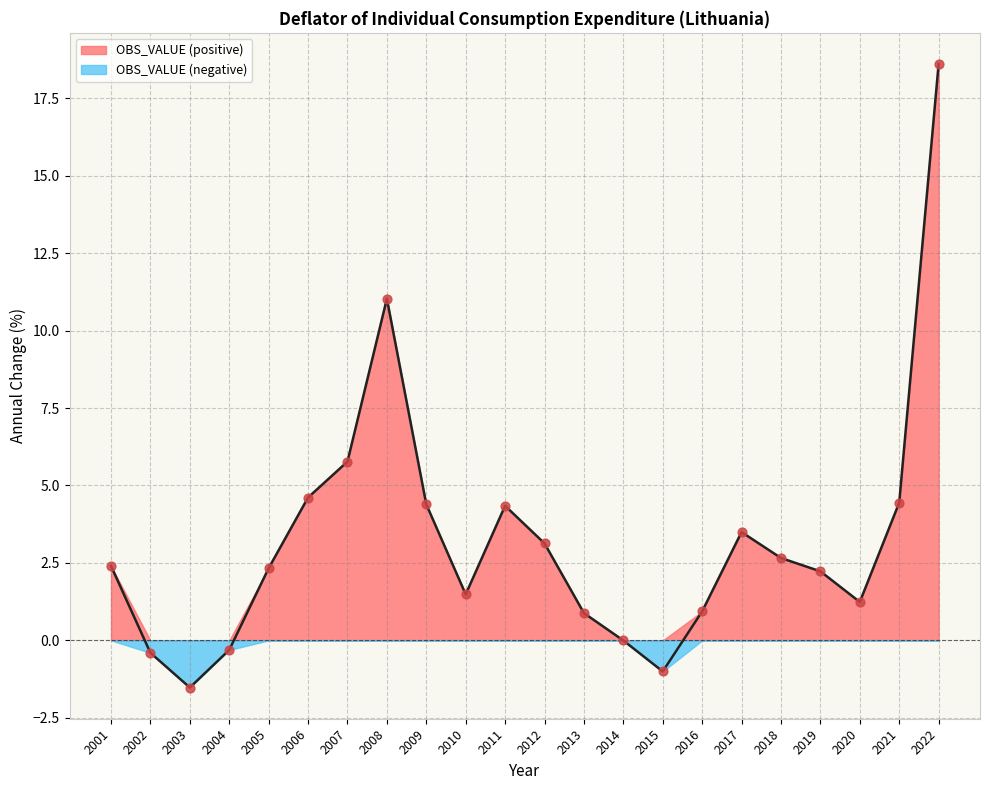

What is the change in value from 2001 to 2002?

-2.8